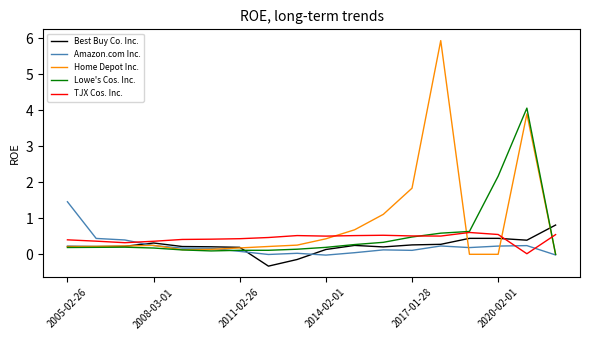

Which series has the largest total across all categories?

Home Depot Inc.